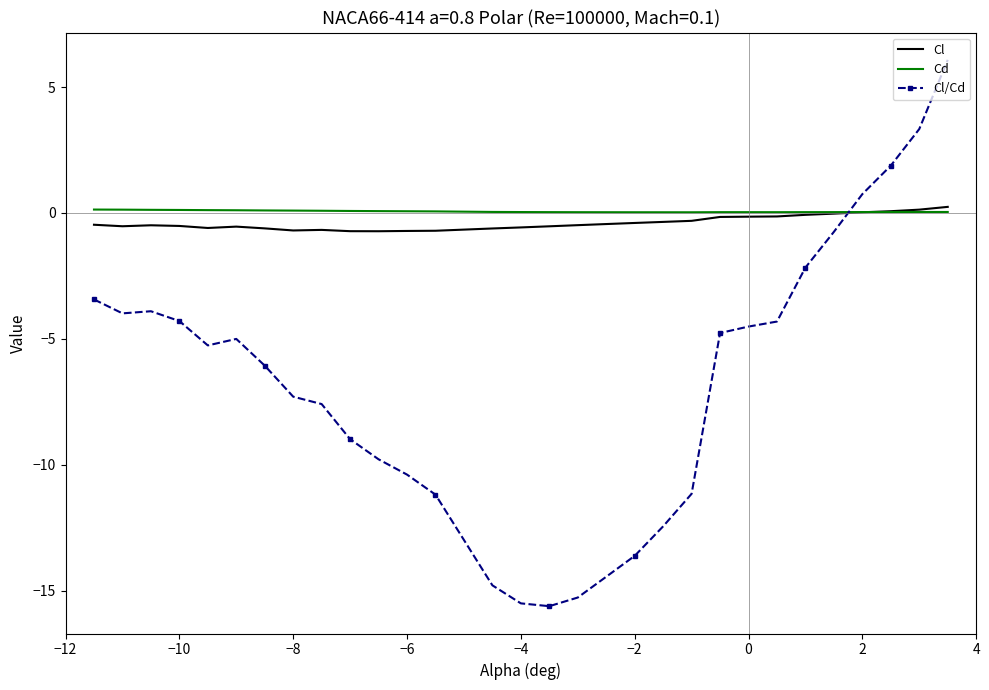

Which series has the largest range (max minus min)?

Cl/Cd